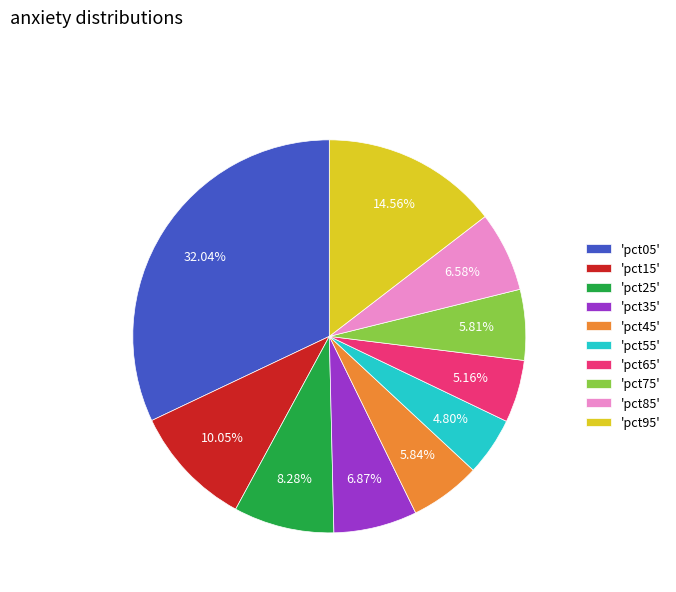

Is the sum of 'pct95' and 'pct65' greater than half?

No